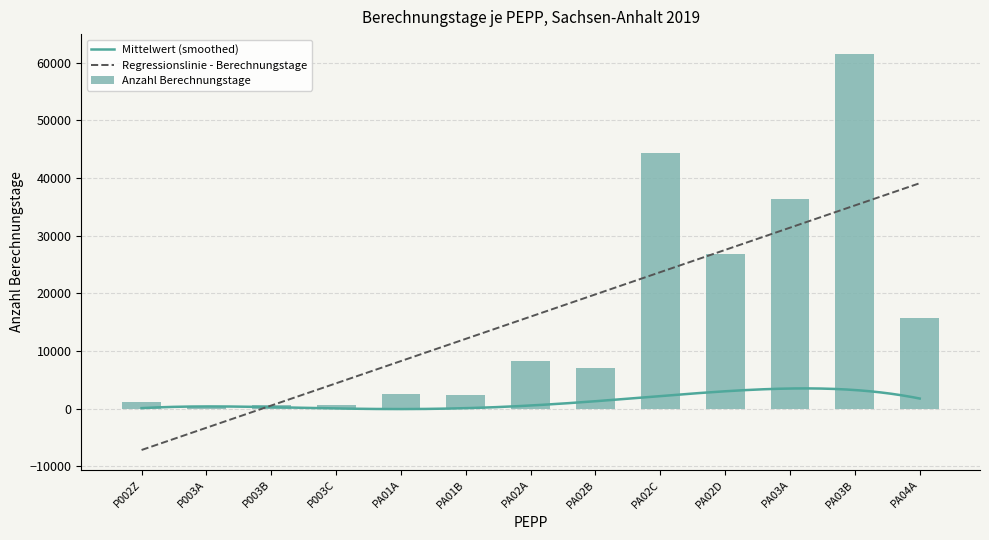

What is the sum of all values?

207804